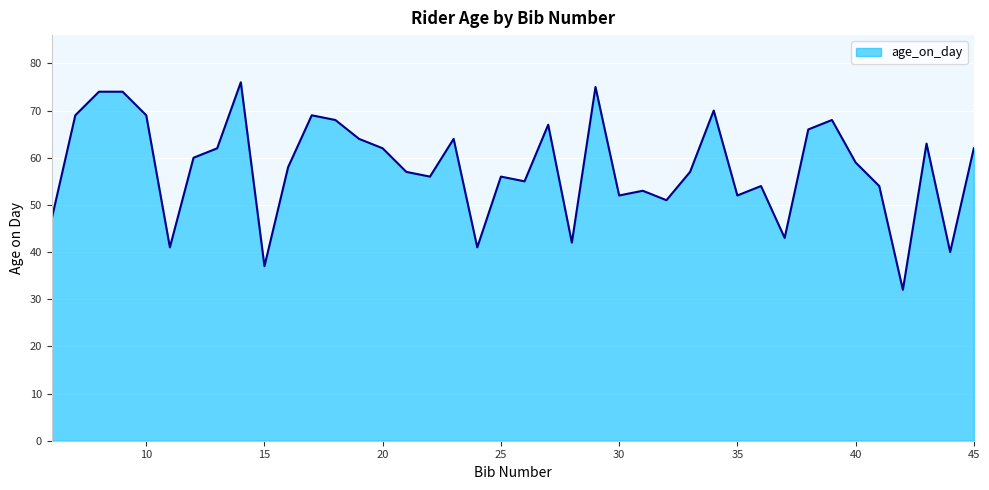

What is the difference between the maximum and minimum values?

44